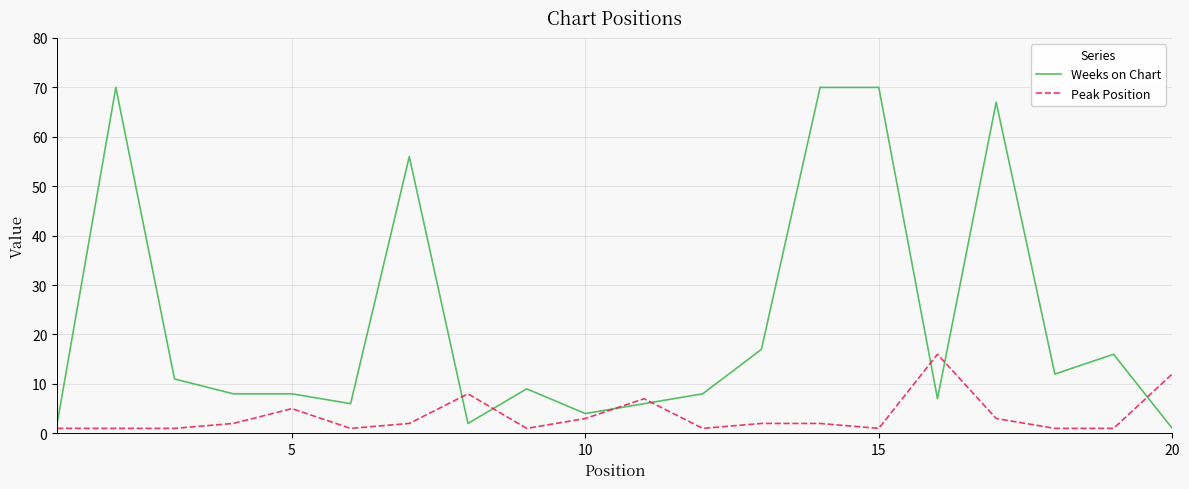

Which series has the largest total across all categories?

Weeks on Chart